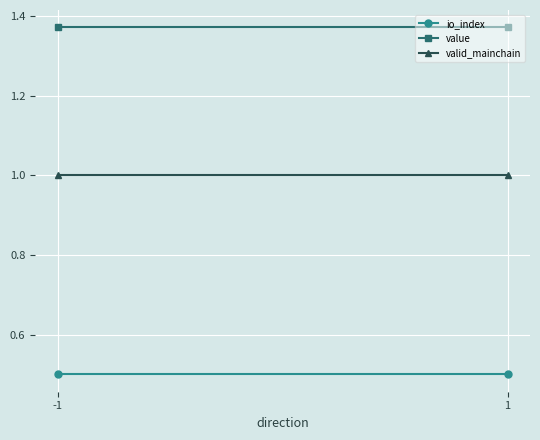

What are all the series names shown in the legend?

io_index, value, valid_mainchain